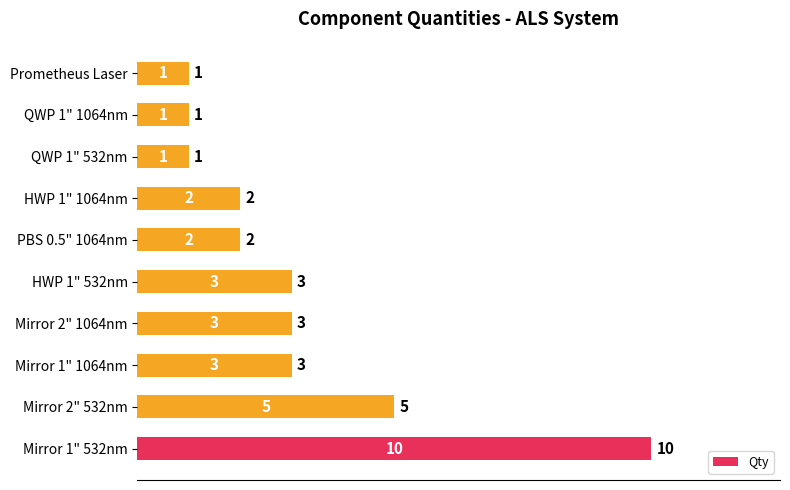

Count the number of data series in this chart.

1